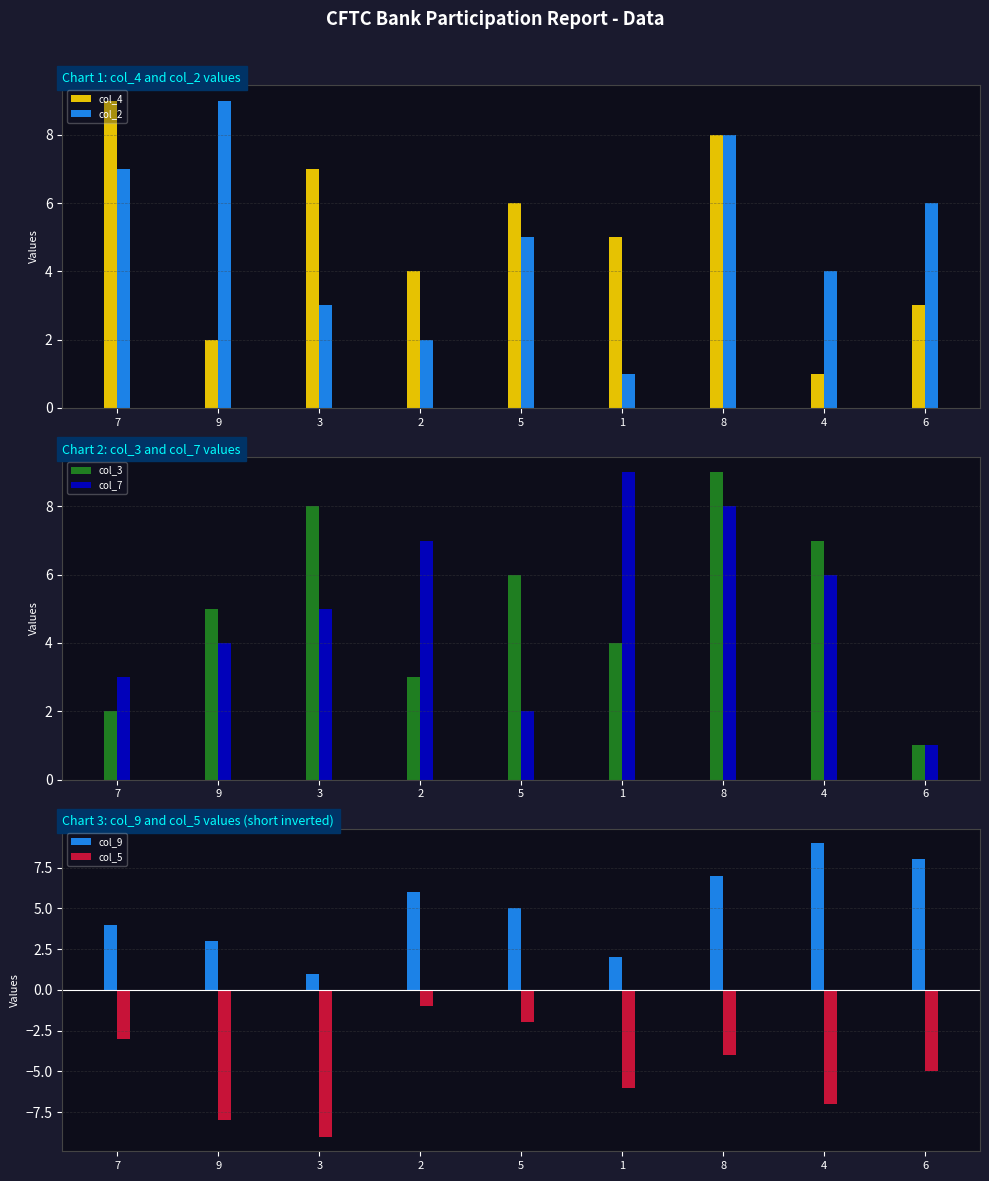

What is the sum of all col_5 values?

-45